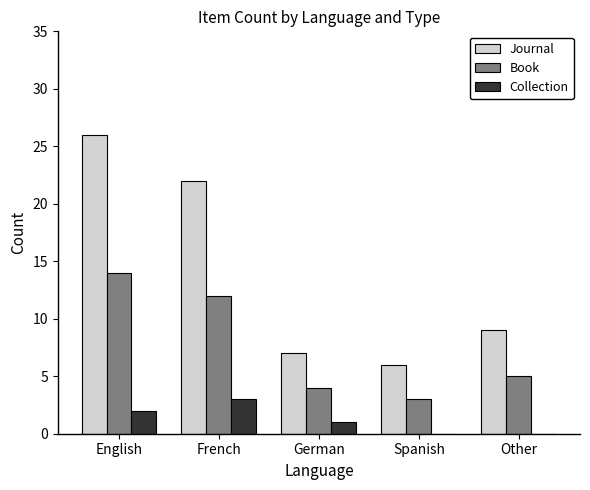

What is the sum of the Book values at English and Other?

19